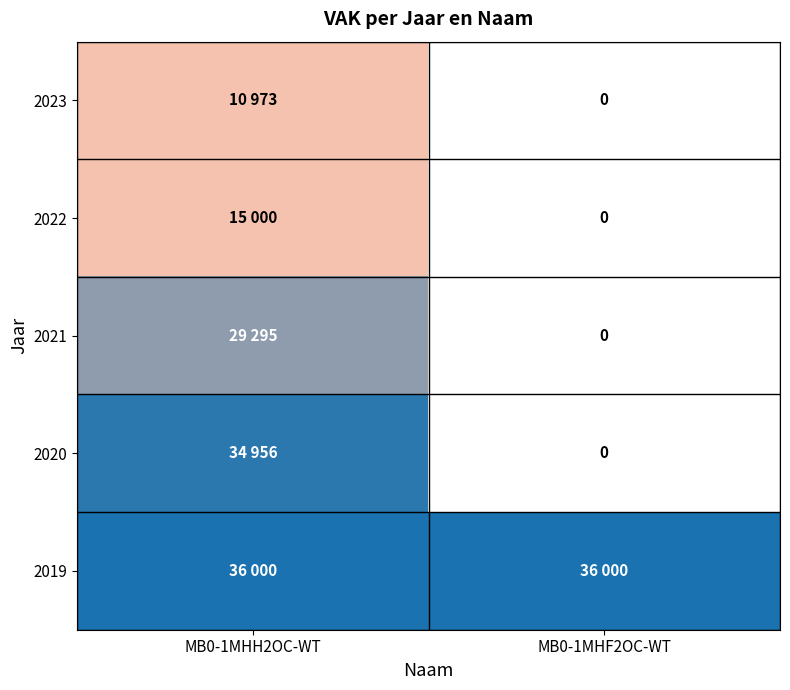

At how many categories does at least one series exceed 17247?

2